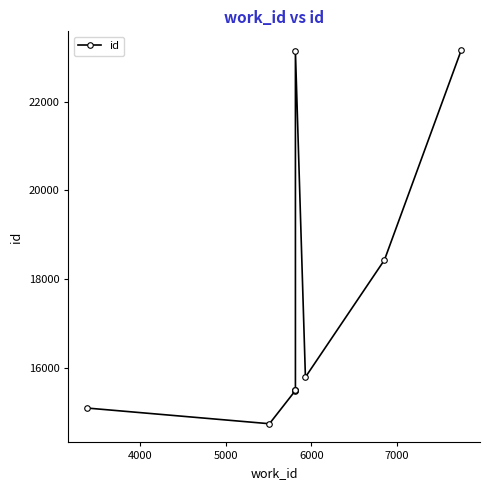

What is the maximum value shown in the chart?

23160